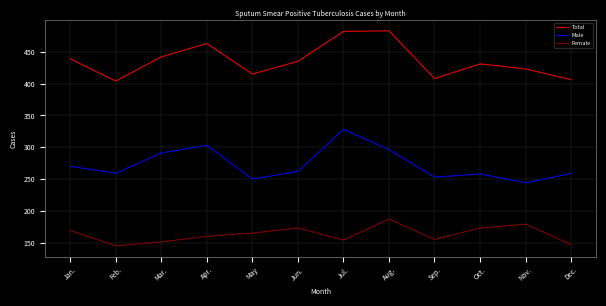

What value does the Total series have at Nov., to the nearest 10?

420